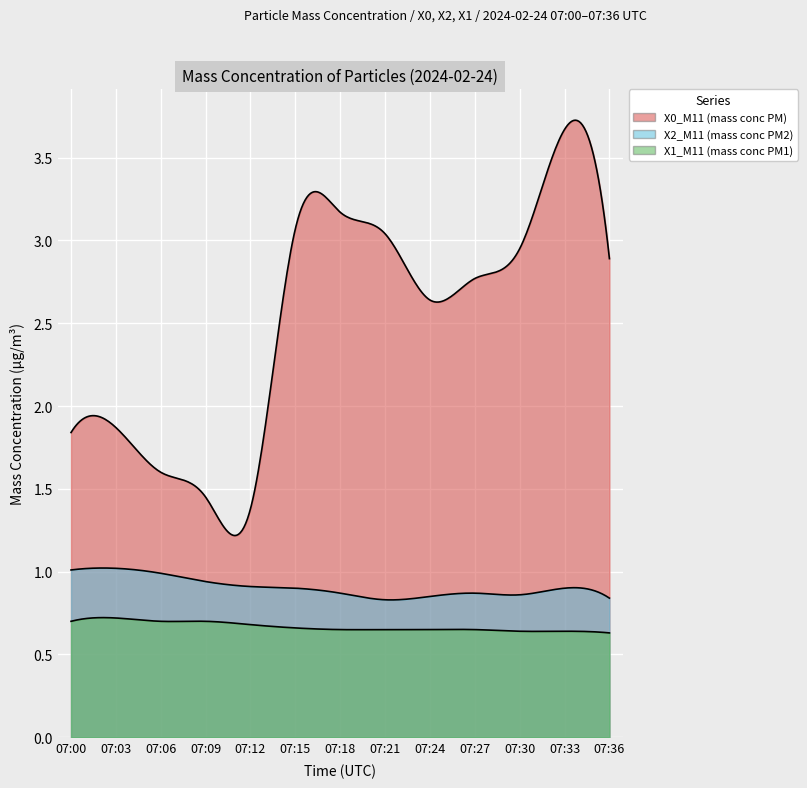

What is the value of the X1_M11 (mass conc PM1) point at the 13th from the left?

0.6